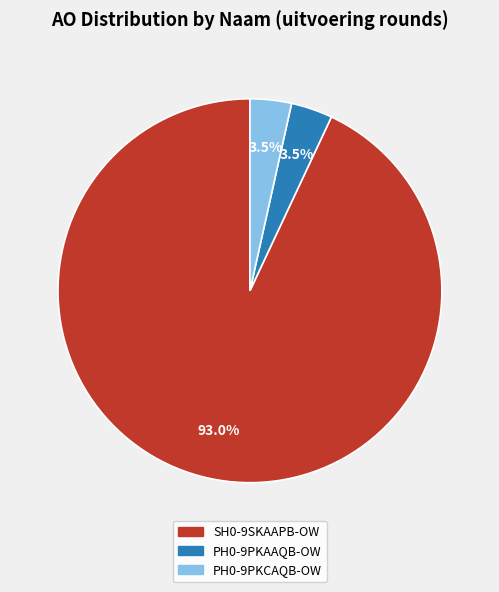

Does SH0-9SKAAPB-OW represent more than half of the total?

Yes